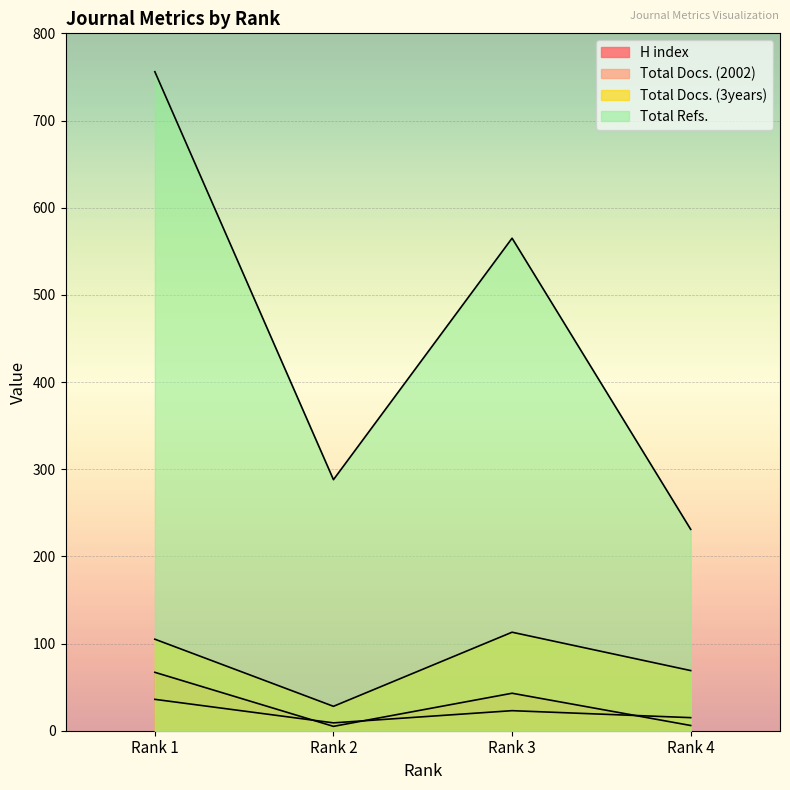

True or false: H index and Total Refs. intersect in this chart.

False